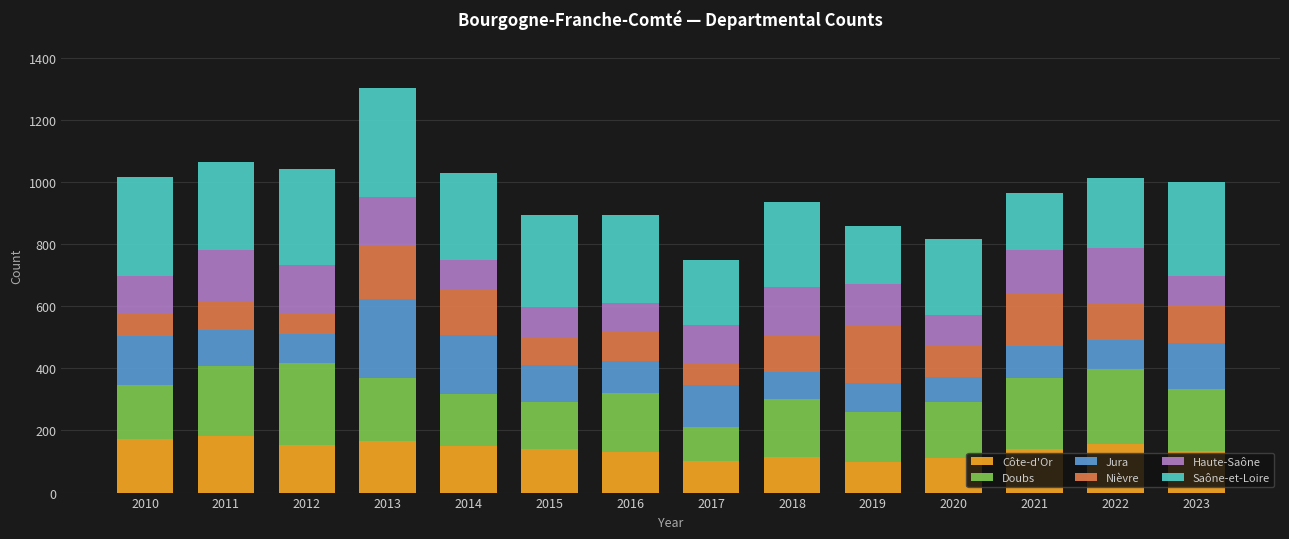

What is the total value across all series at 2021?

964